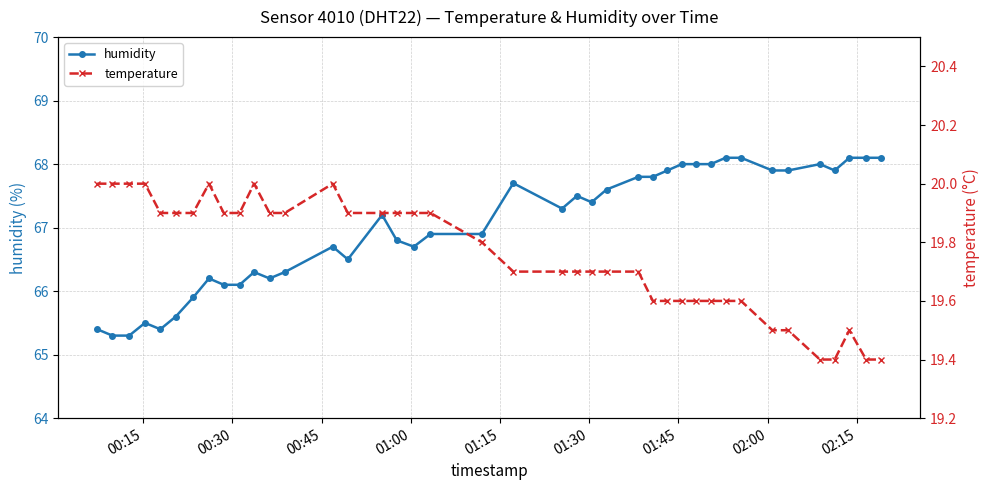

True or false: humidity has more than 1 points higher than both neighbors.

True